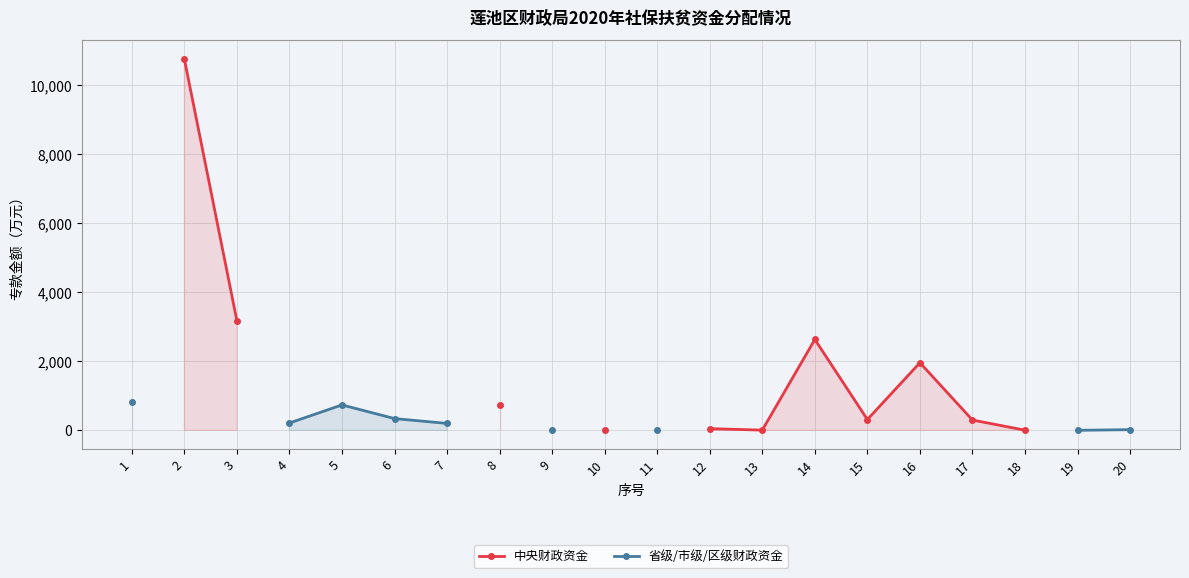

True or false: 省级/市级/区级财政资金 and 中央财政资金 cross at least once.

False